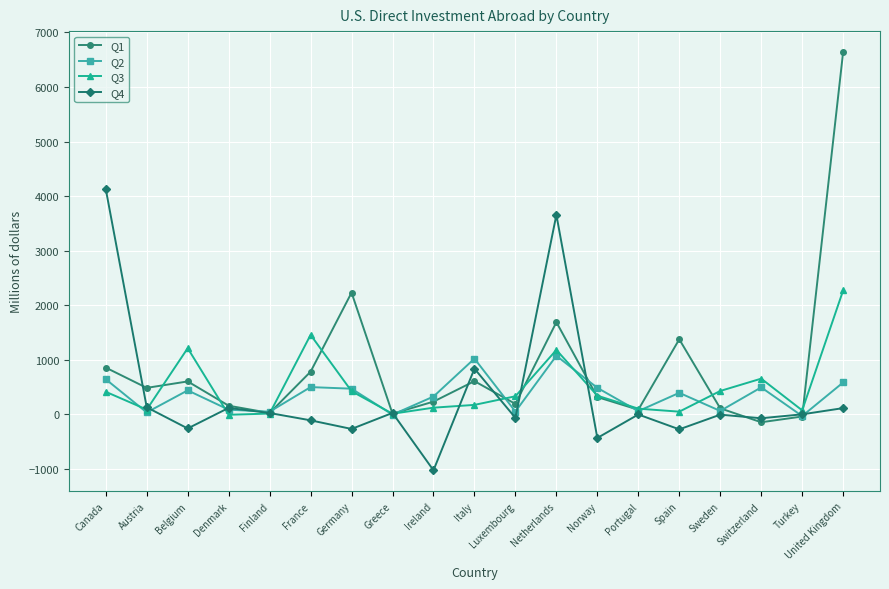

What is the spread (max minus min) of values at Switzerland?

799